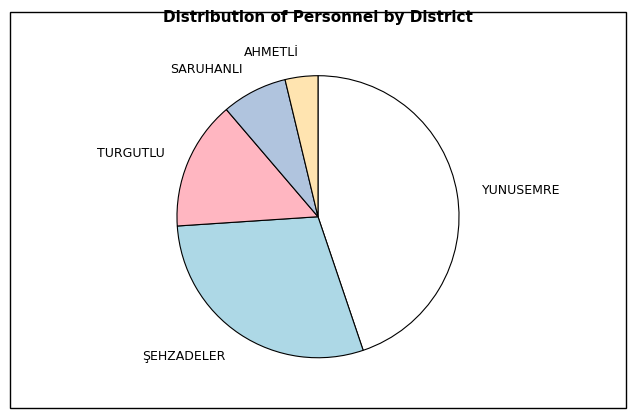

Which has a higher value, ŞEHZADELER or SARUHANLI?

ŞEHZADELER